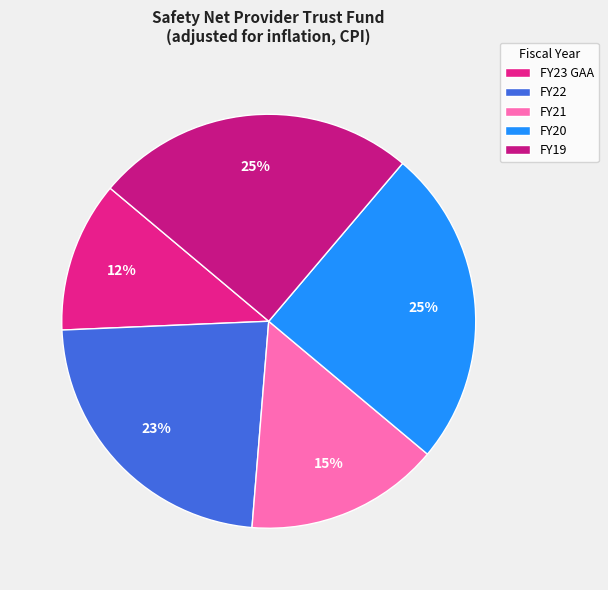

To the nearest percent, what percentage of the pie is FY21?

15%